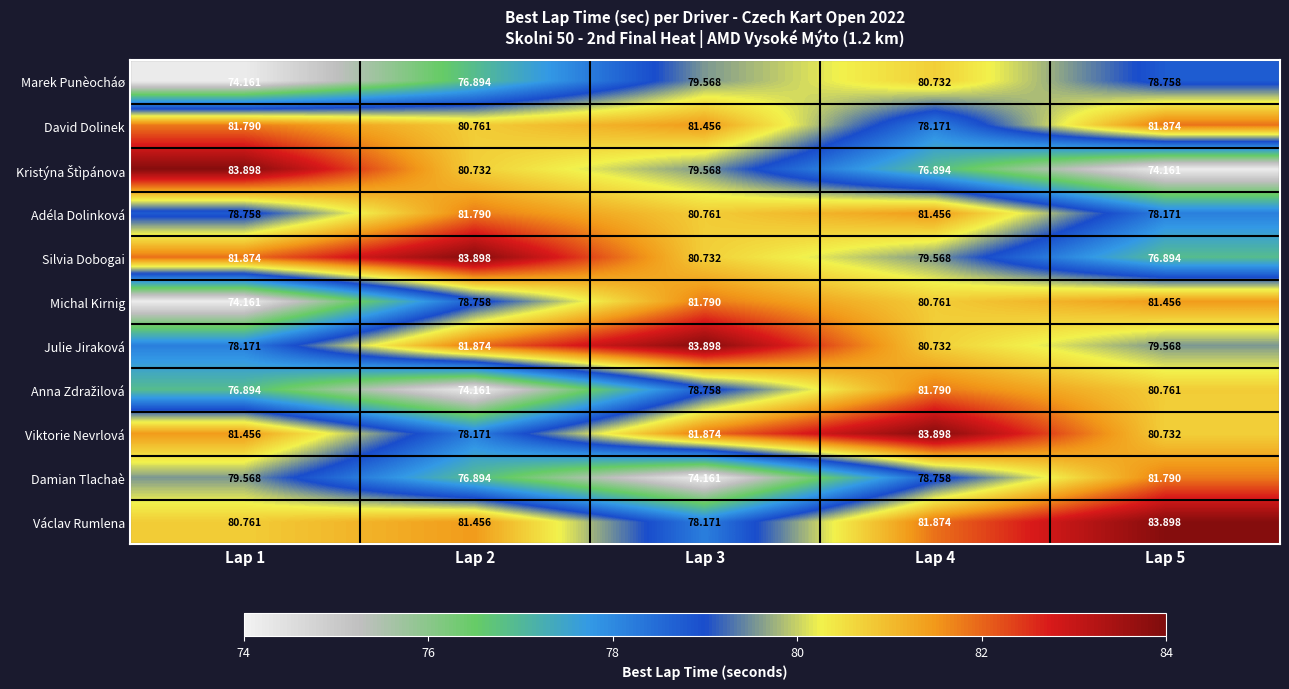

Is the value of Adéla Dolinková at Lap 2 greater than the value of Michal Kirnig at Lap 2?

Yes